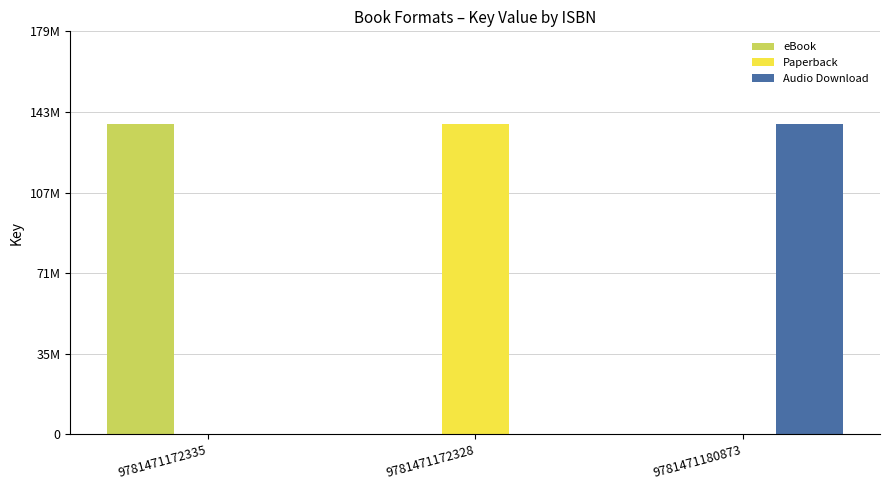

Which has a higher value, 9781471172335 or 9781471180873?

9781471172335